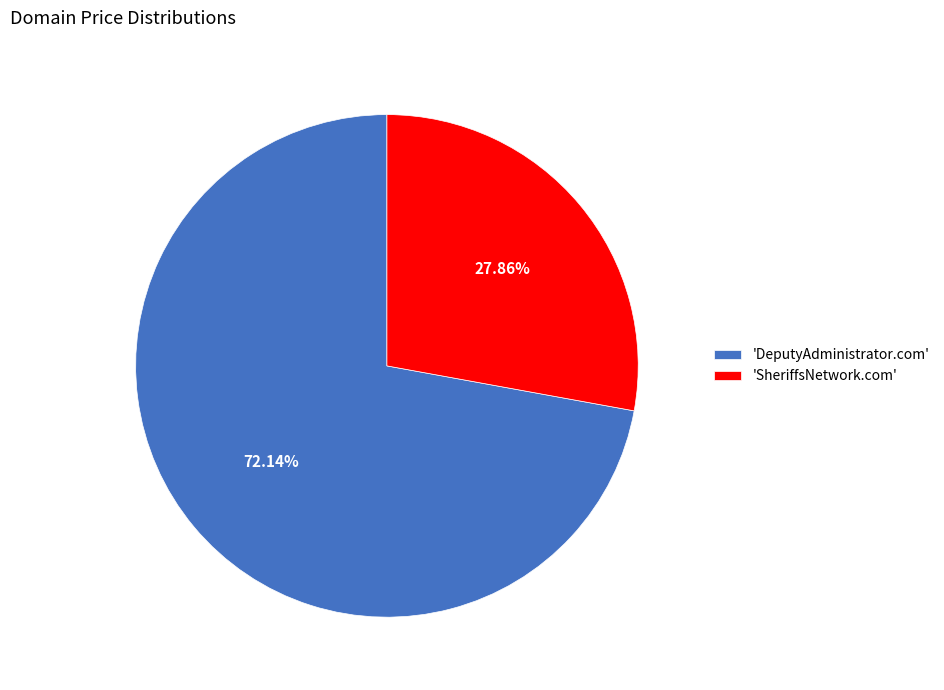

Is the sum of 'SheriffsNetwork.com' and 'DeputyAdministrator.com' greater than half?

Yes